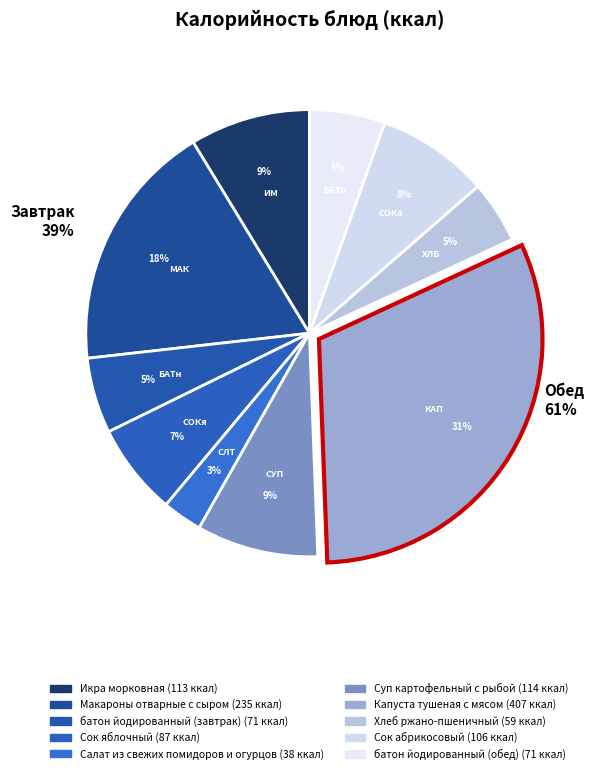

What percentage do Суп картофельный с рыбой and батон йодированный (обед) together represent?

14.3%